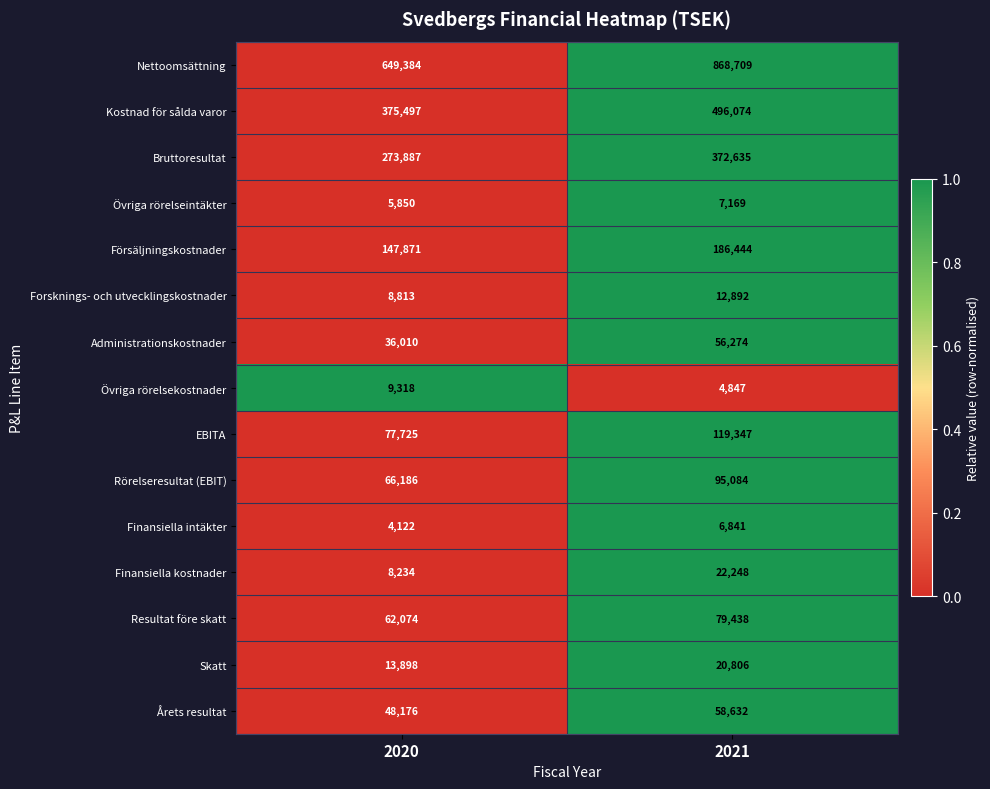

What is the difference between the Övriga rörelsekostnader values at 2020 and 2021?

4471